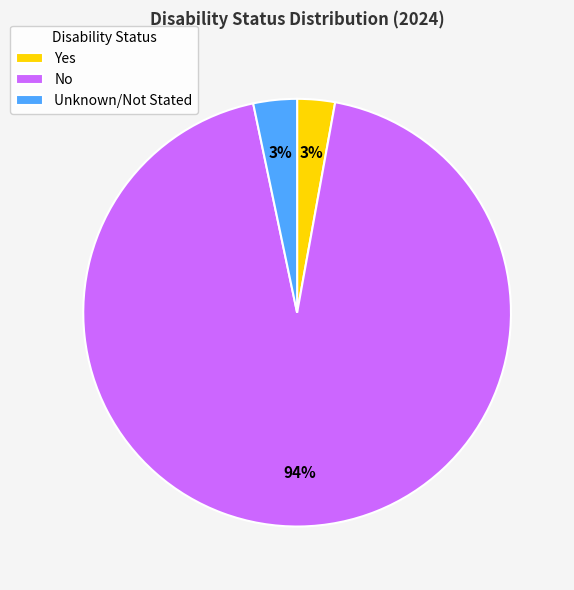

How many slices are in this pie chart?

3